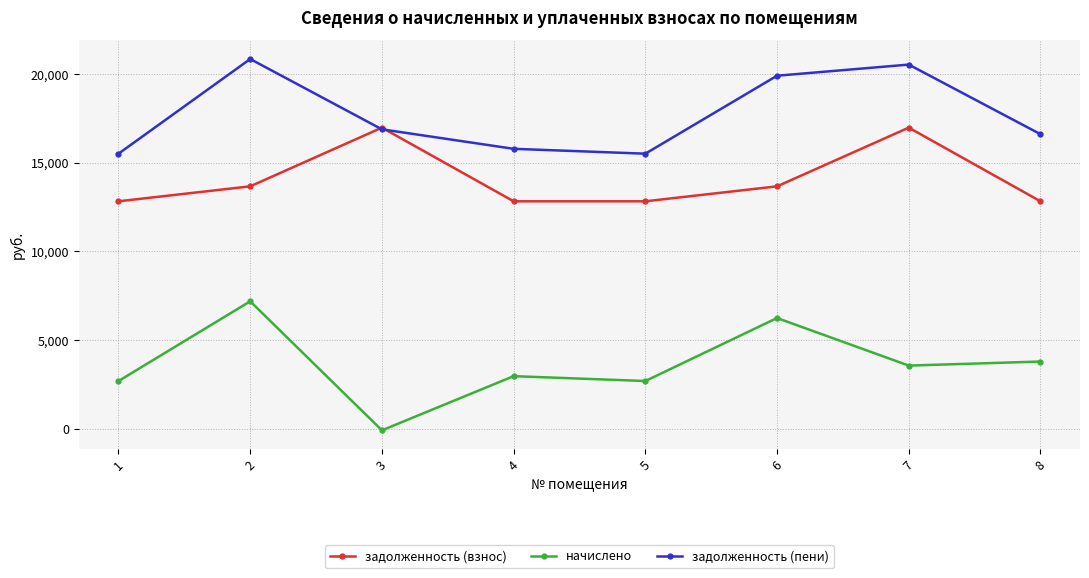

Rank the series at 8 from lowest to highest value.

начислено, задолженность (взнос), задолженность (пени)